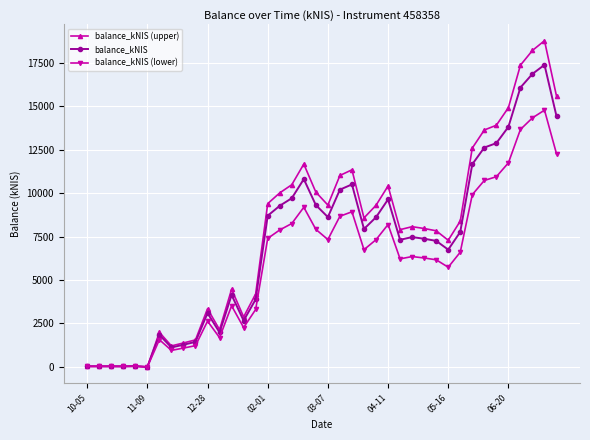

What is the value of the balance_kNIS (lower) point at the 33rd from the left?

9911.5